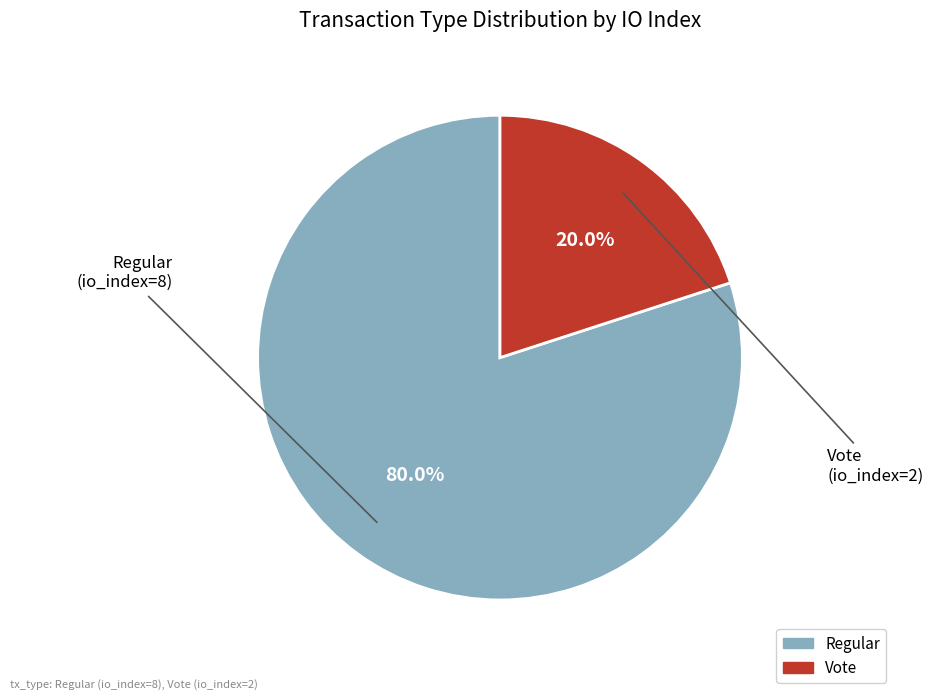

Is there a majority slice in this chart?

Yes